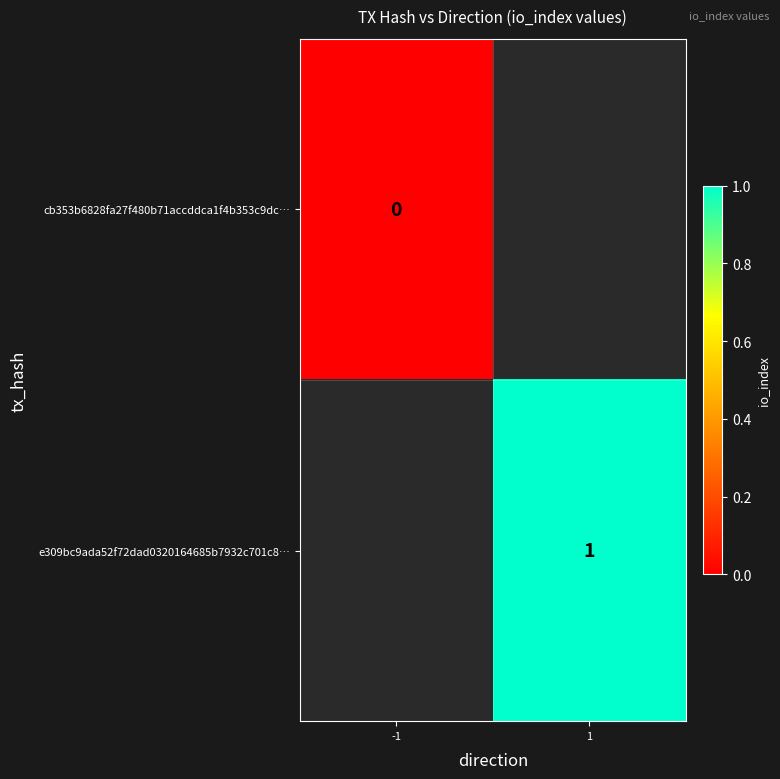

Is it true that e309bc9ada52f72dad0320164685b7932c701c8… equals 0 at 1?

False